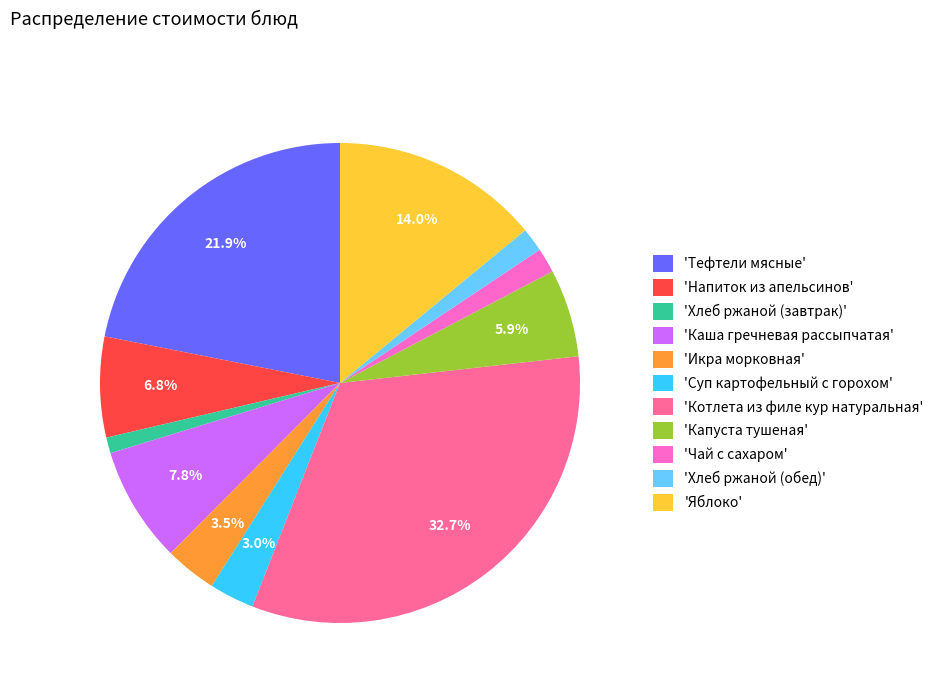

Which category has the smallest portion of the pie?

'Хлеб ржаной (завтрак)'